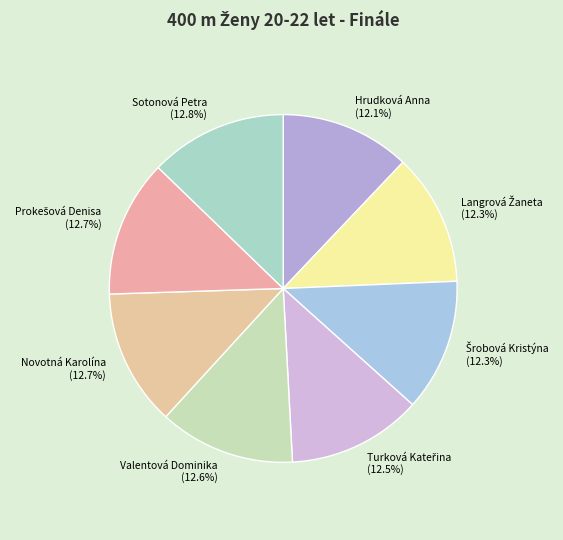

What is the ratio of the value at Novotná Karolína to the value at Sotonová Petra?

1.0